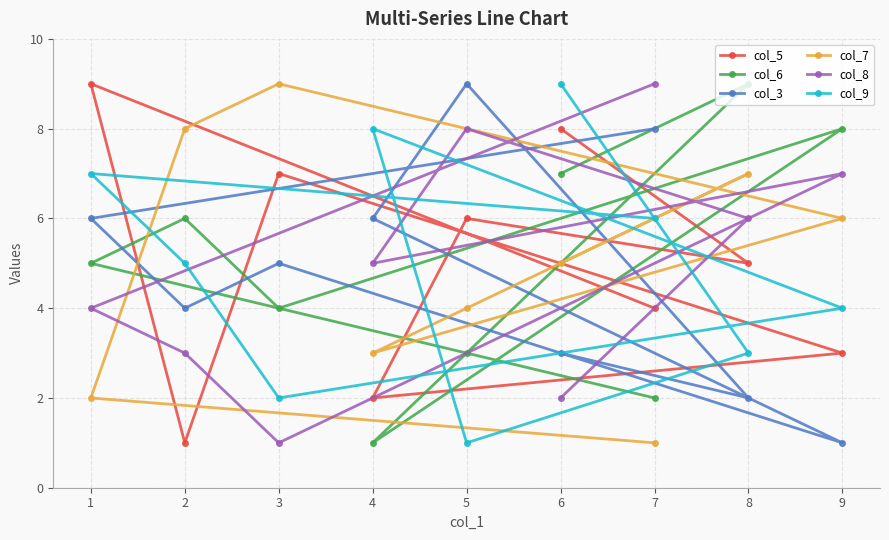

Reading left to right, list all the values displayed in this chart.

col_5: 1=9	2=1	3=7	4=2	5=6	6=8	7=4	8=5	9=3
col_6: 1=5	2=6	3=4	4=1	5=3	6=7	7=2	8=9	9=8
col_3: 1=6	2=4	3=5	4=6	5=9	6=3	7=8	8=2	9=1
col_7: 1=2	2=8	3=9	4=3	5=4	6=5	7=1	8=7	9=6
col_8: 1=4	2=3	3=1	4=5	5=8	6=2	7=9	8=6	9=7
col_9: 1=7	2=5	3=2	4=8	5=1	6=9	7=6	8=3	9=4